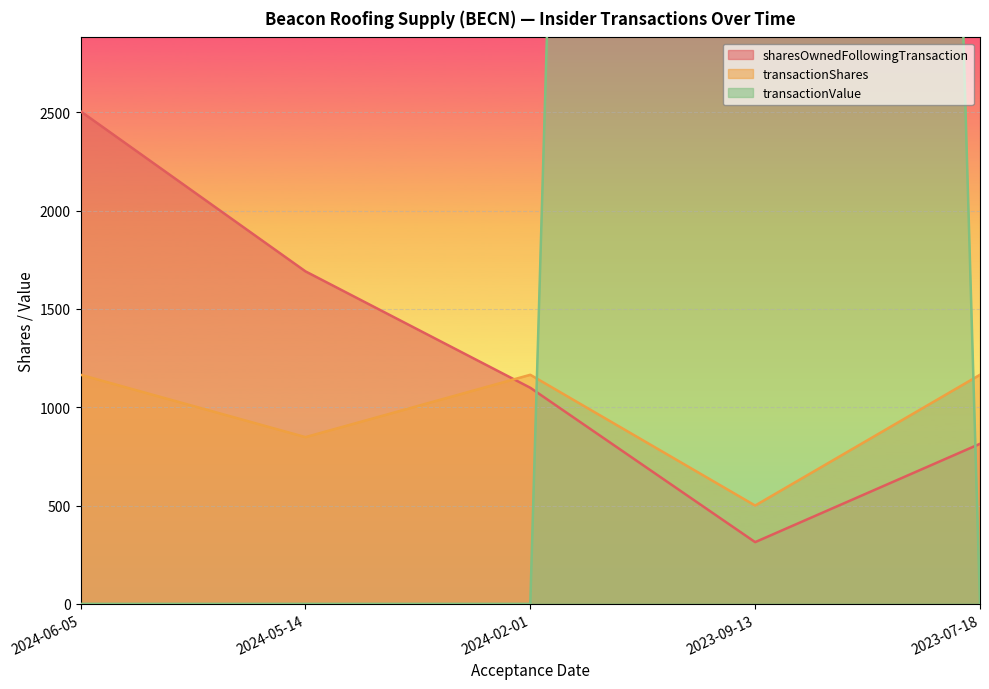

At how many categories does at least one series exceed 24791?

1